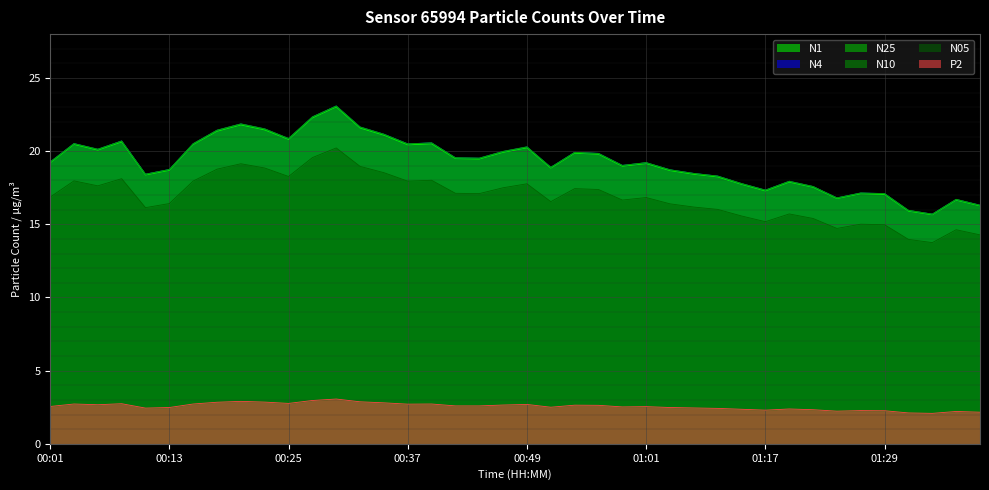

Between 00:22 and 01:36, which series saw the biggest shift?

N4